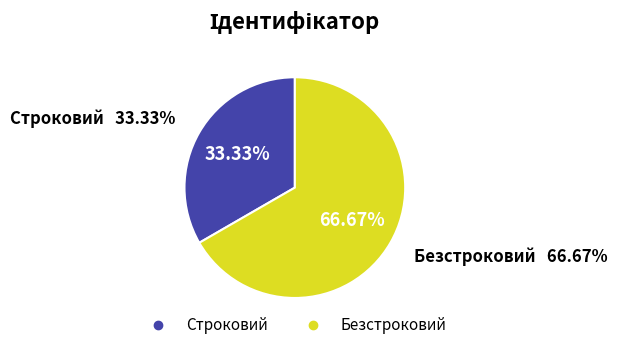

Which category accounts for the majority?

Безстроковий